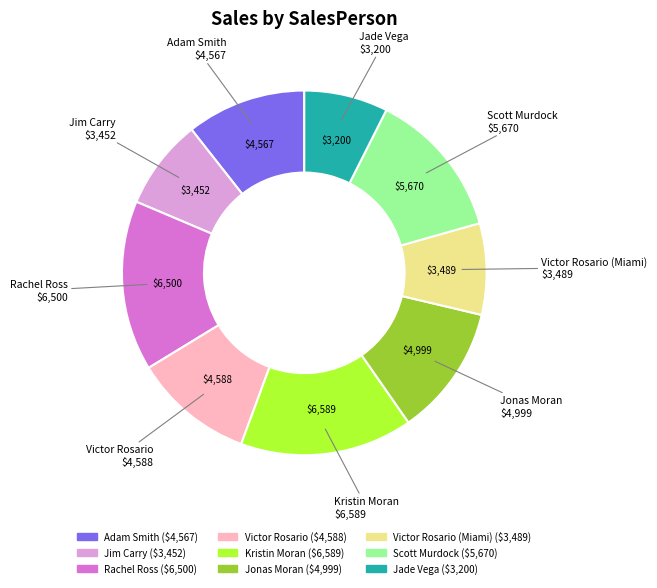

Is there any slice that represents more than half of the pie?

No